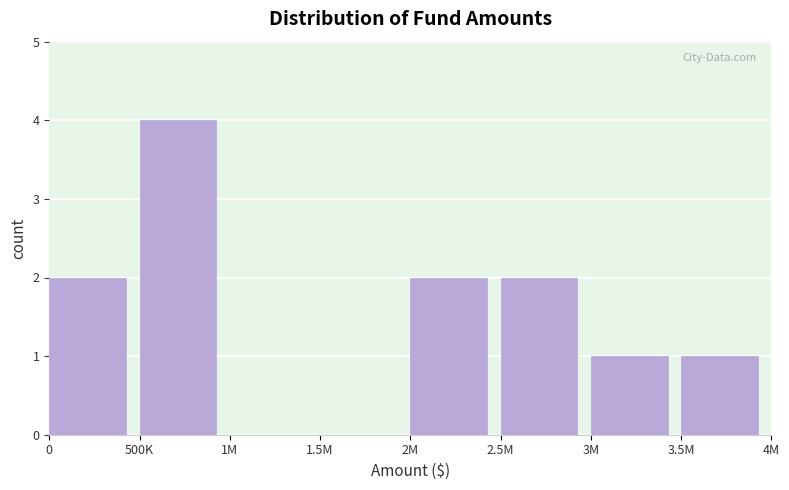

Reading left to right, transcribe all the data shown in this chart.

0=2	500K=4	1M=0	1.5M=0	2M=2	2.5M=2	3M=1	3.5M=1